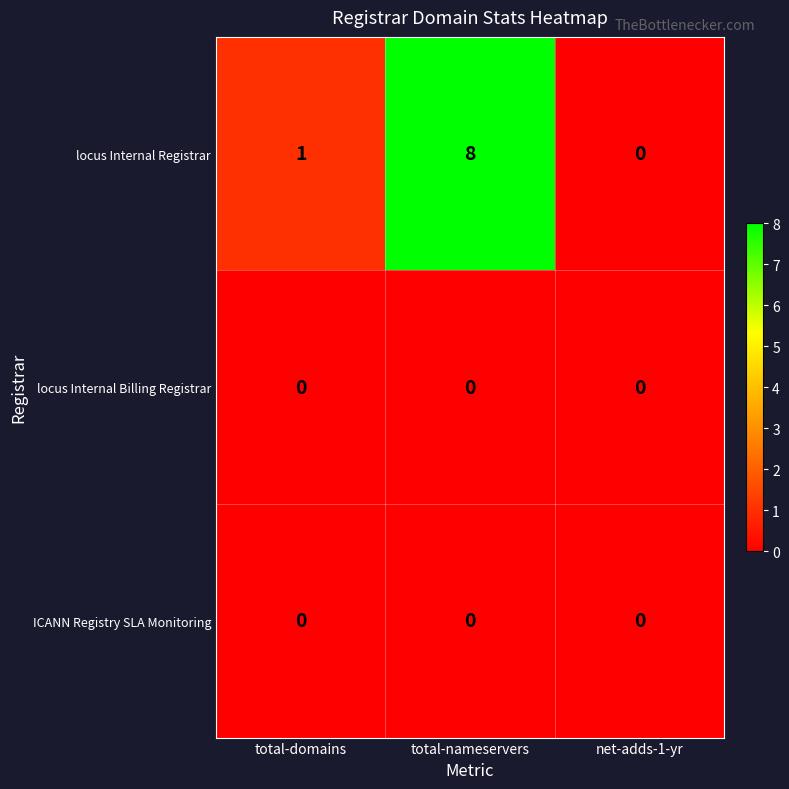

At which category is the sum across all series the highest?

total-nameservers